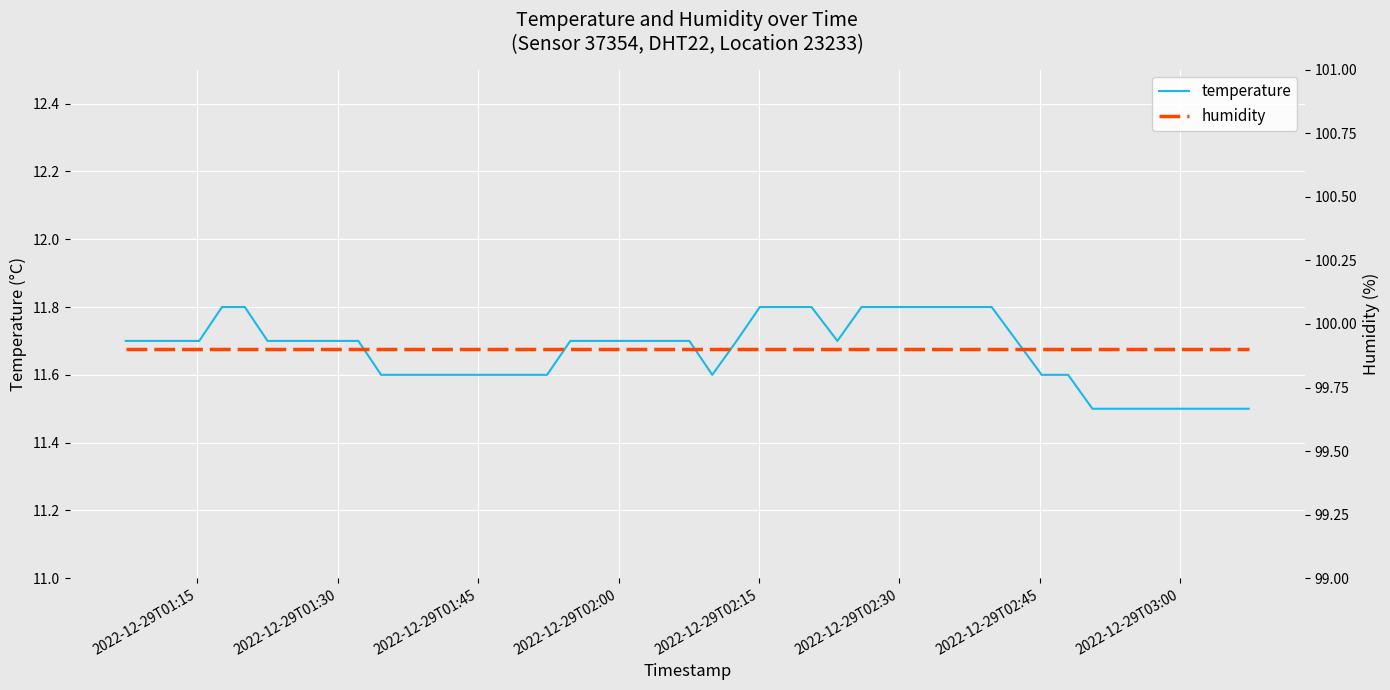

What is the maximum value for temperature?

11.8